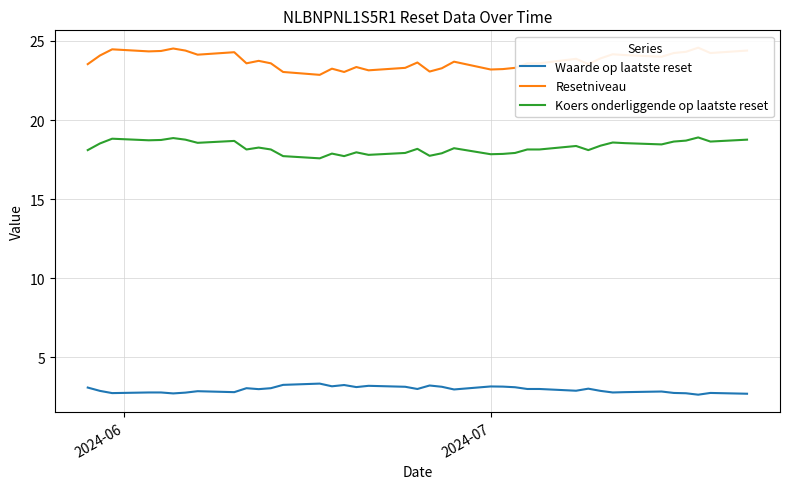

In Koers onderliggende op laatste reset, how many points are lower than both neighbors (excluding endpoints)?

11